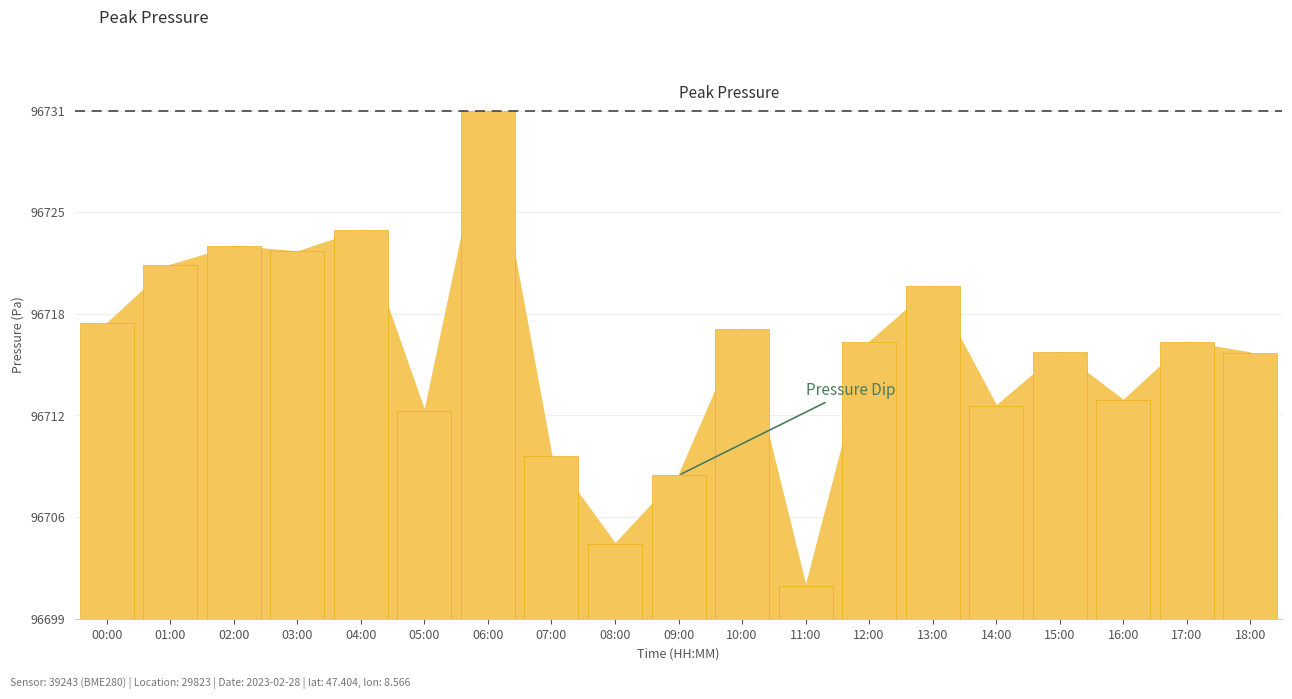

Which has a higher value, 00:00 or 01:00?

01:00